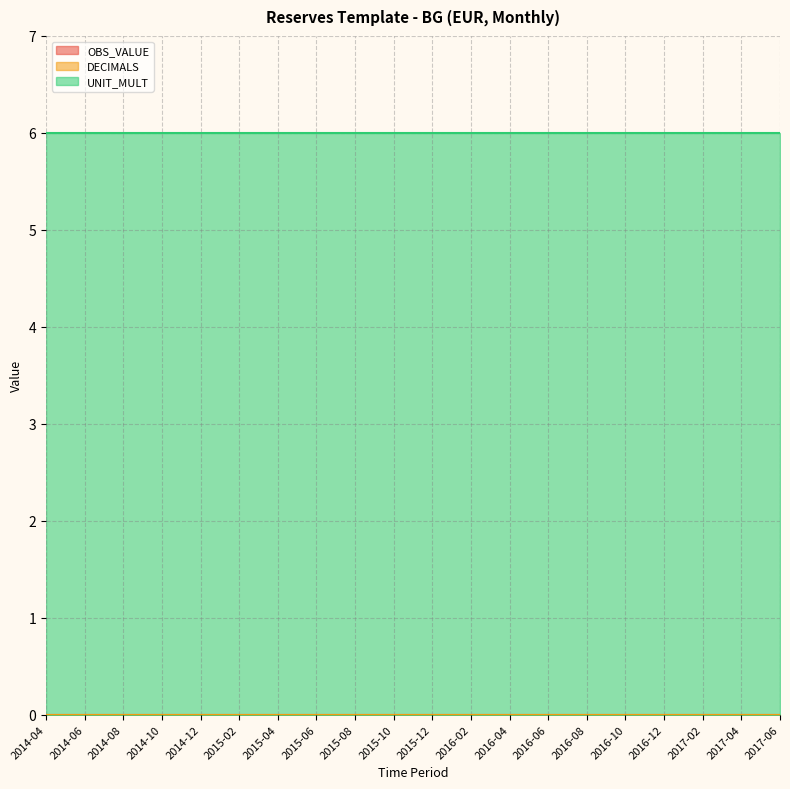

Count the number of data series in this chart.

3